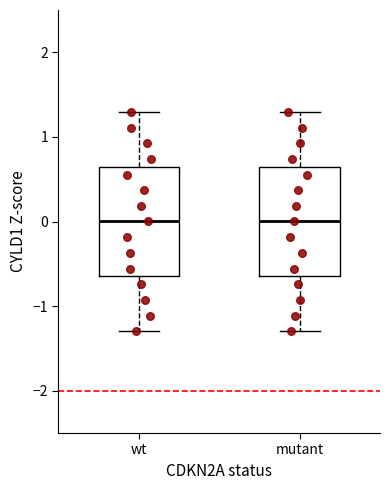

Reading left to right, read every box against the y-axis: the position of its median line, the range the box covers, and the ends of its whiskers. The values are not printed on the chart, so give them approximately, as read against the axis.

wt: median 0.0, box -0.6 to 0.6, whiskers -1.3 to 1.3
mutant: median 0.0, box -0.6 to 0.6, whiskers -1.3 to 1.3